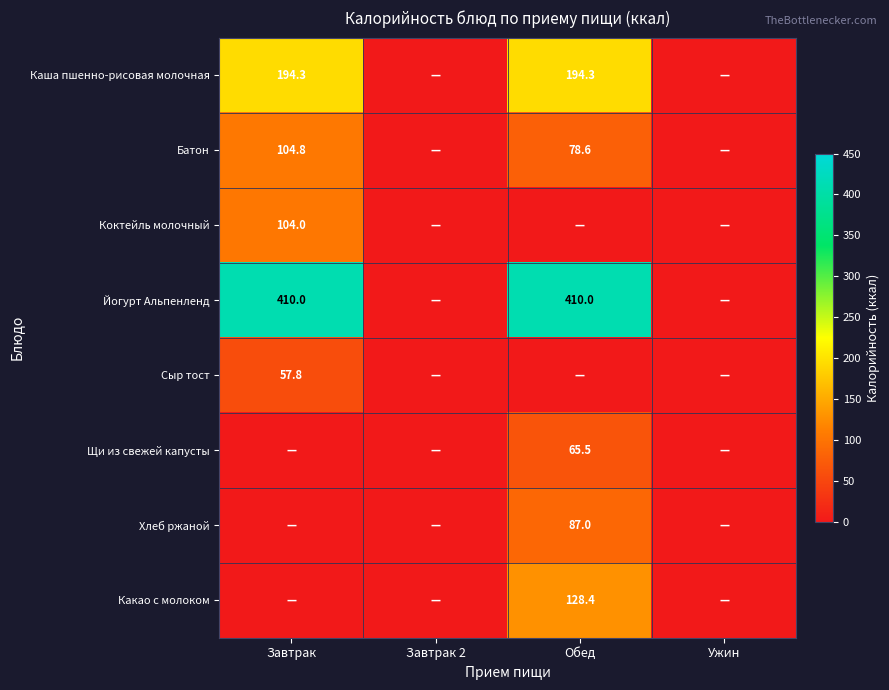

The Батон series shows 78.6 at Обед. True or false?

True